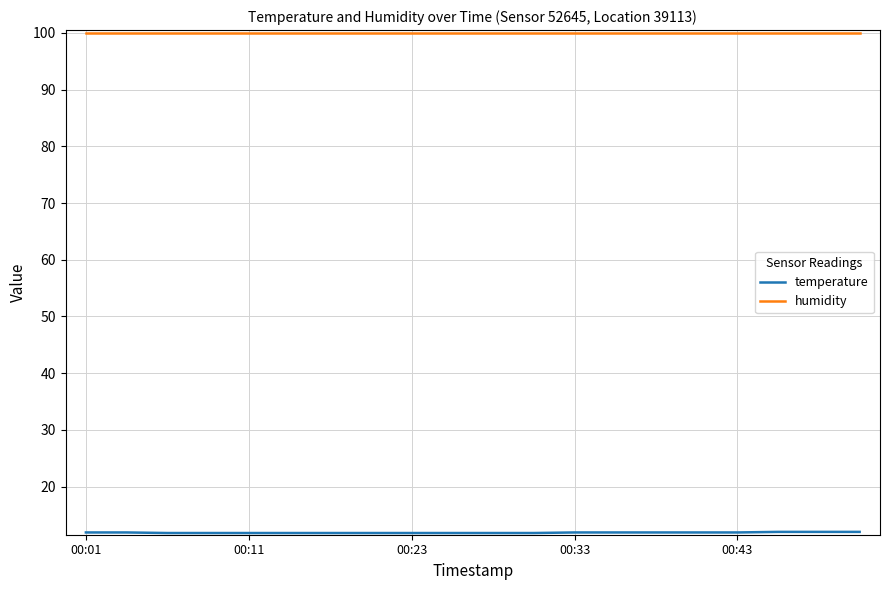

What is the minimum value for humidity?

99.9